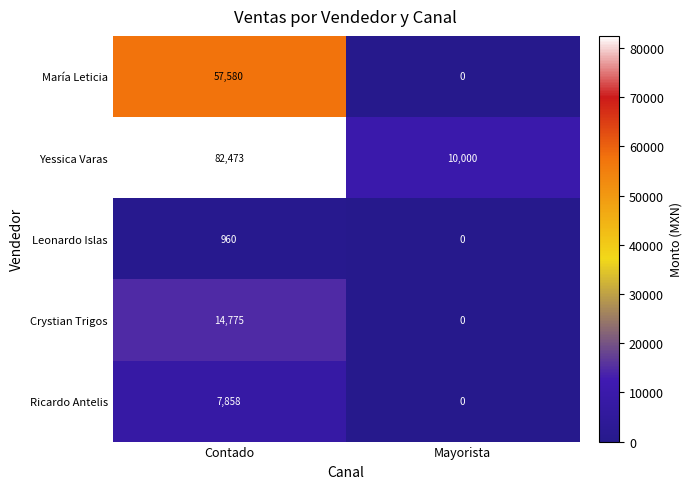

What is the total value across all series at Mayorista?

10000